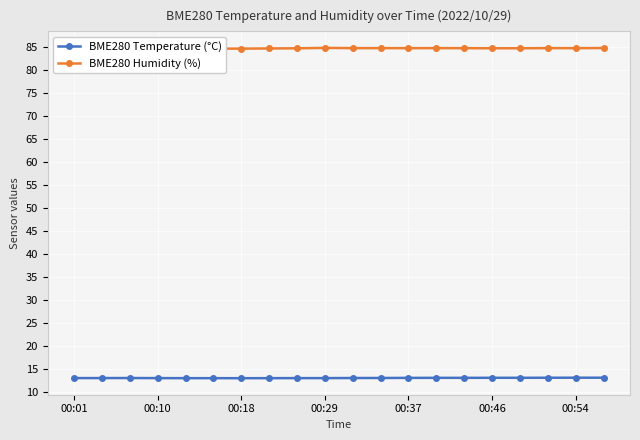

What is the greatest value displayed?

84.8